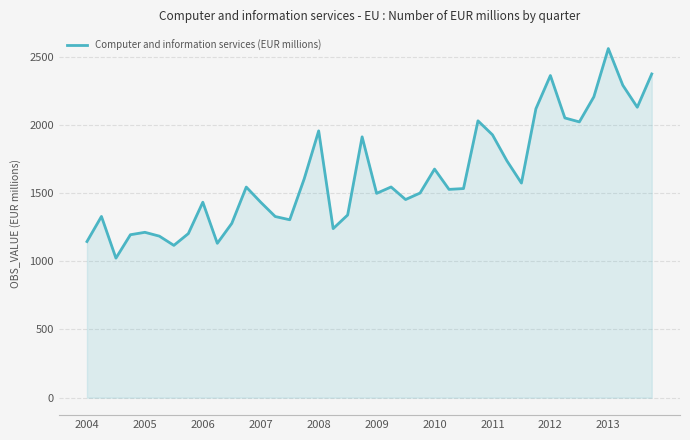

What is the greatest value displayed?

2560.1